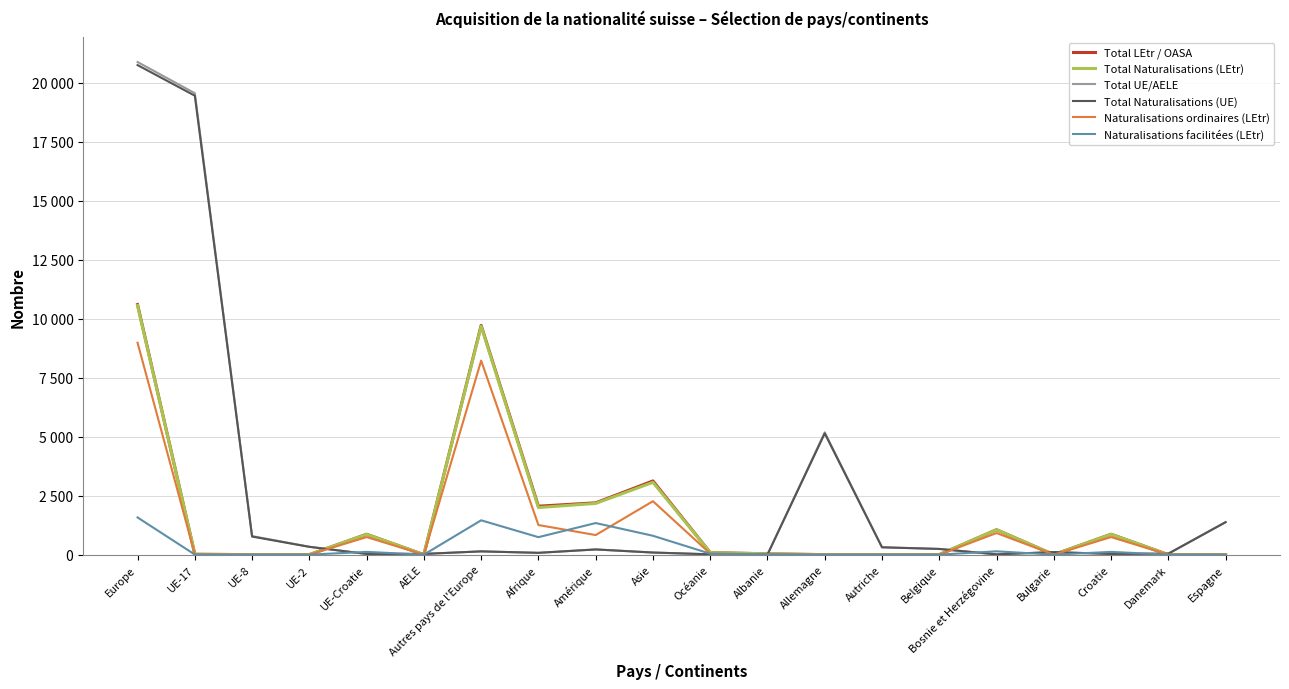

Reading left to right, extract all data points from this chart.

Total LEtr / OASA: 10603	16	0	2	865	0	9720	2054	2197	3126	88	35	0	0	0	1057	1	865	0	3
Total Naturalisations (LEtr): 10562	16	0	2	862	0	9682	1997	2172	3066	87	35	0	0	0	1057	1	862	0	3
Total UE/AELE: 20887	19565	787	335	30	31	139	77	221	91	14	3	5186	314	242	12	109	30	42	1379
Total Naturalisations (UE): 20757	19459	767	331	30	31	139	77	221	89	14	3	5140	311	242	12	108	30	41	1376
Naturalisations ordinaires (LEtr): 8985	12	0	2	745	0	8226	1256	830	2266	46	20	0	0	0	916	1	745	0	3
Naturalisations facilitées (LEtr): 1577	4	0	0	117	0	1456	741	1340	800	41	15	0	0	0	141	0	117	0	0